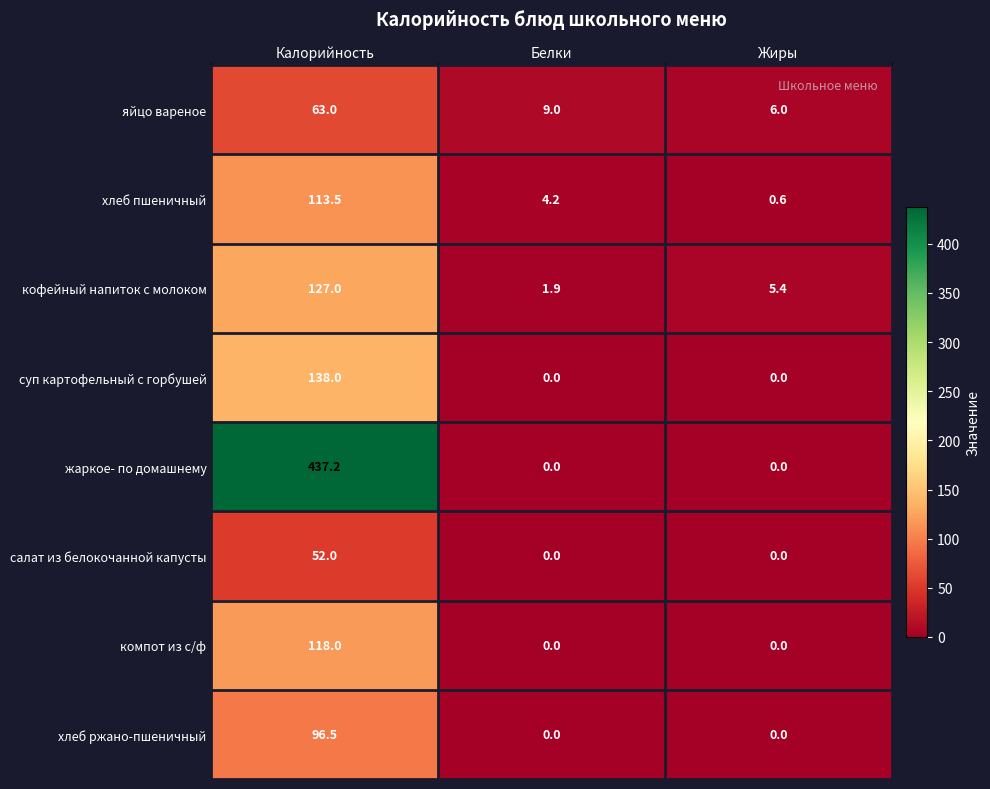

How many distinct data groups are displayed?

8